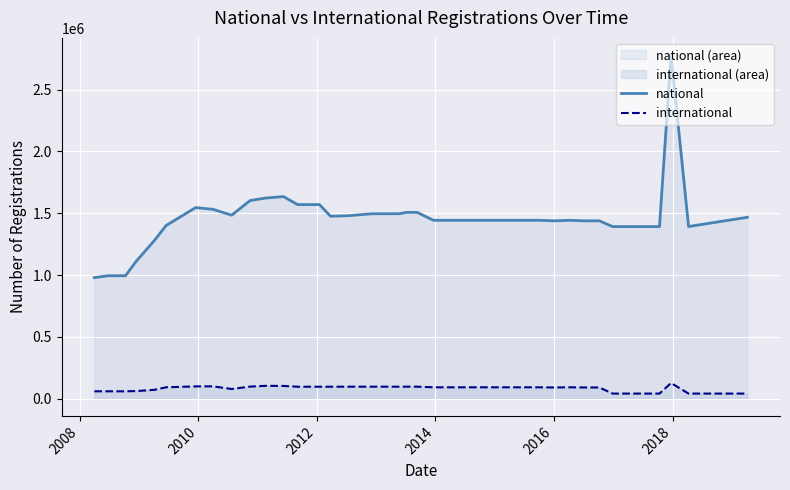

Which series has the widest spread of values?

national